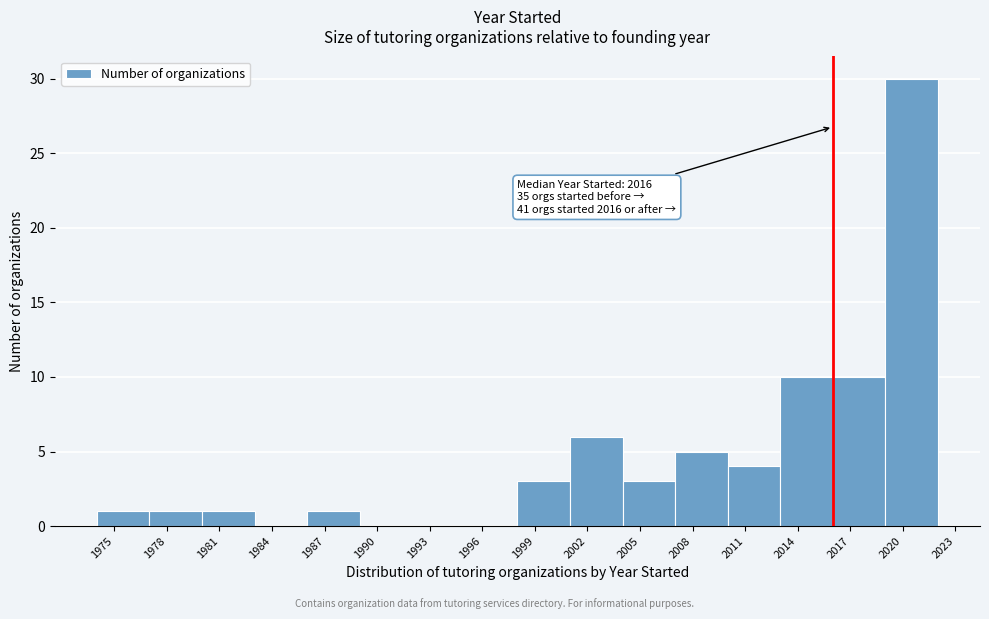

Over which range of the x-axis is the bar tallest?

2019 to 2022